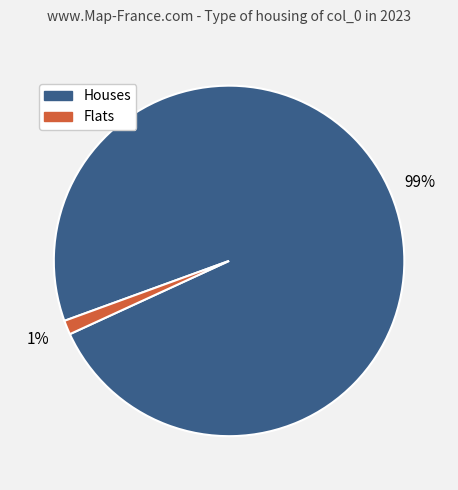

Is there any slice that represents more than half of the pie?

Yes